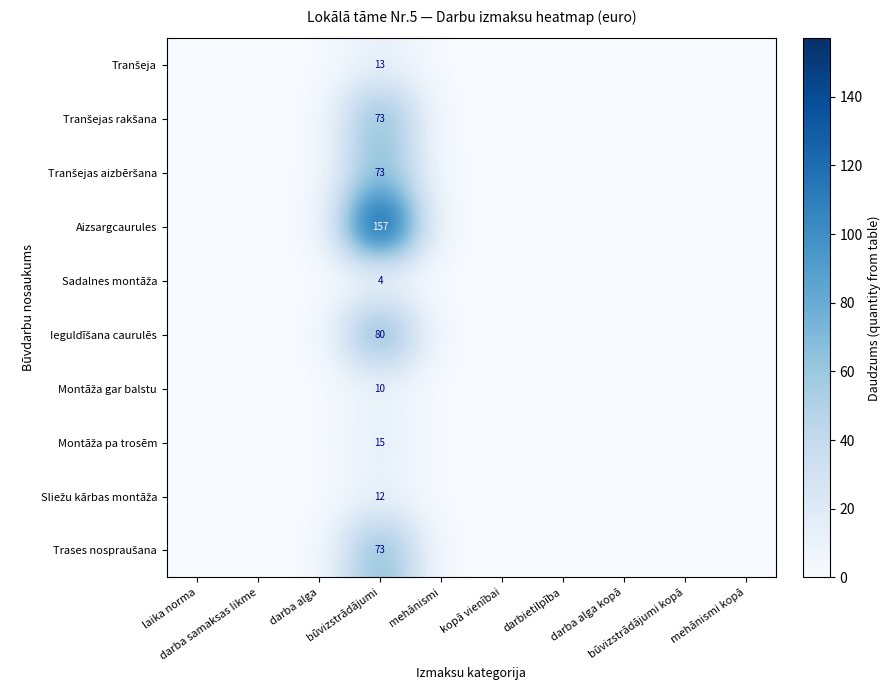

What is the difference between the maximum and minimum values in the Trases nospraušana series?

73